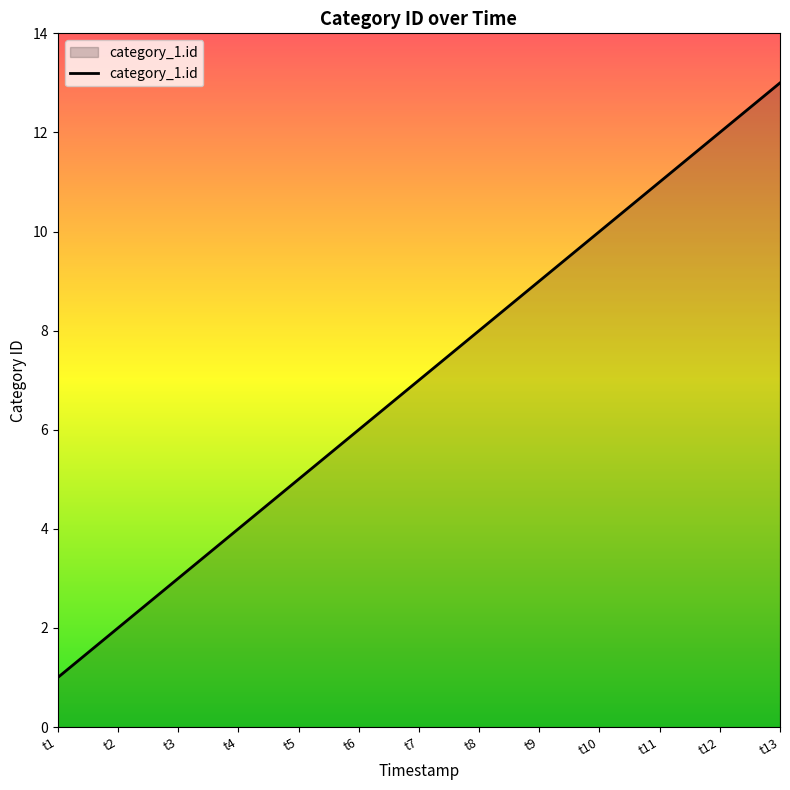

How many series are shown in this chart?

1